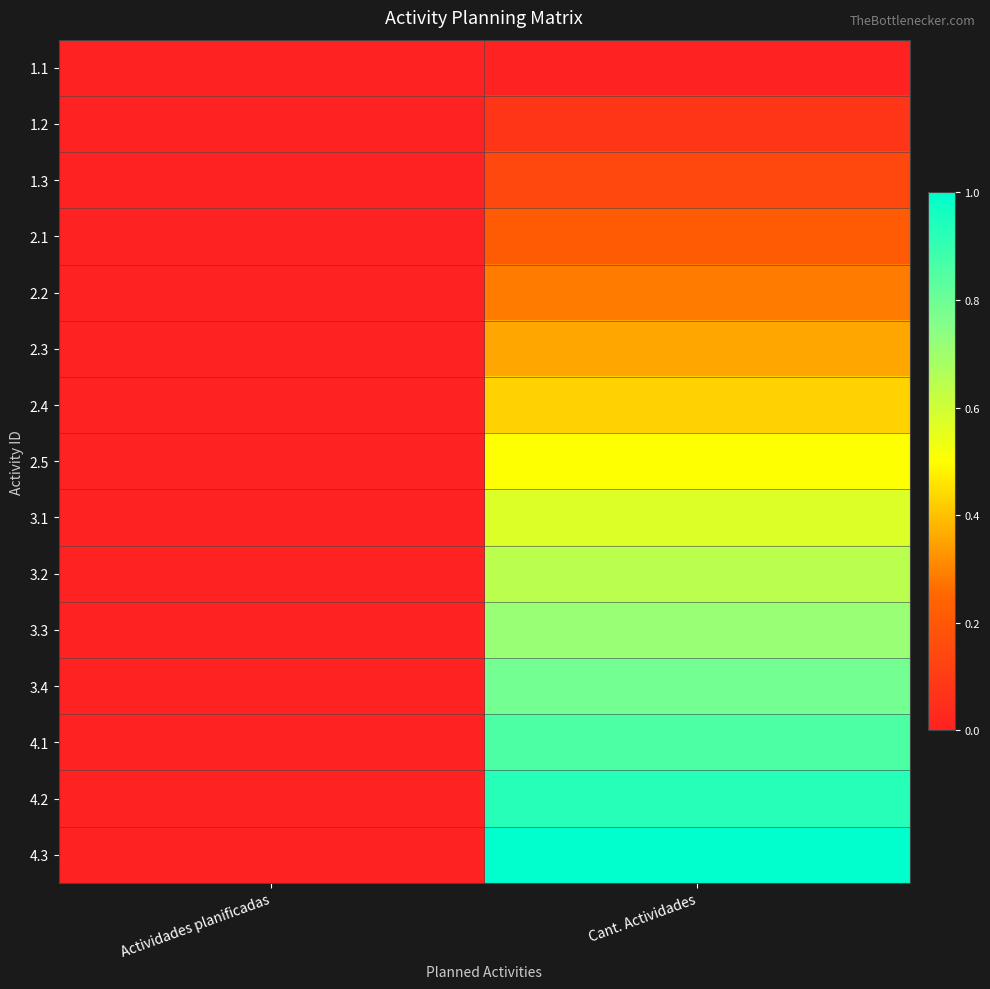

Between Actividades planificadas and Cant. Actividades, which series saw the biggest shift?

4.3